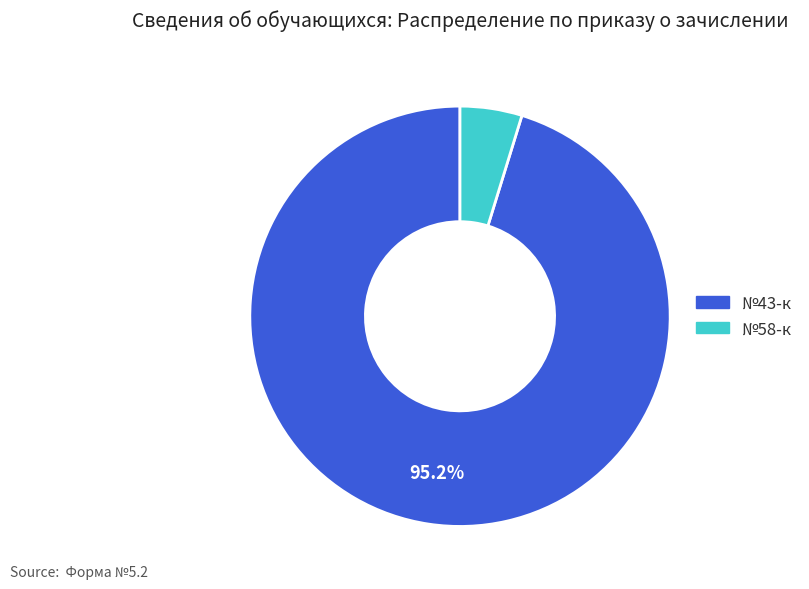

To the nearest percent, what percentage of the pie is №43-к?

95%